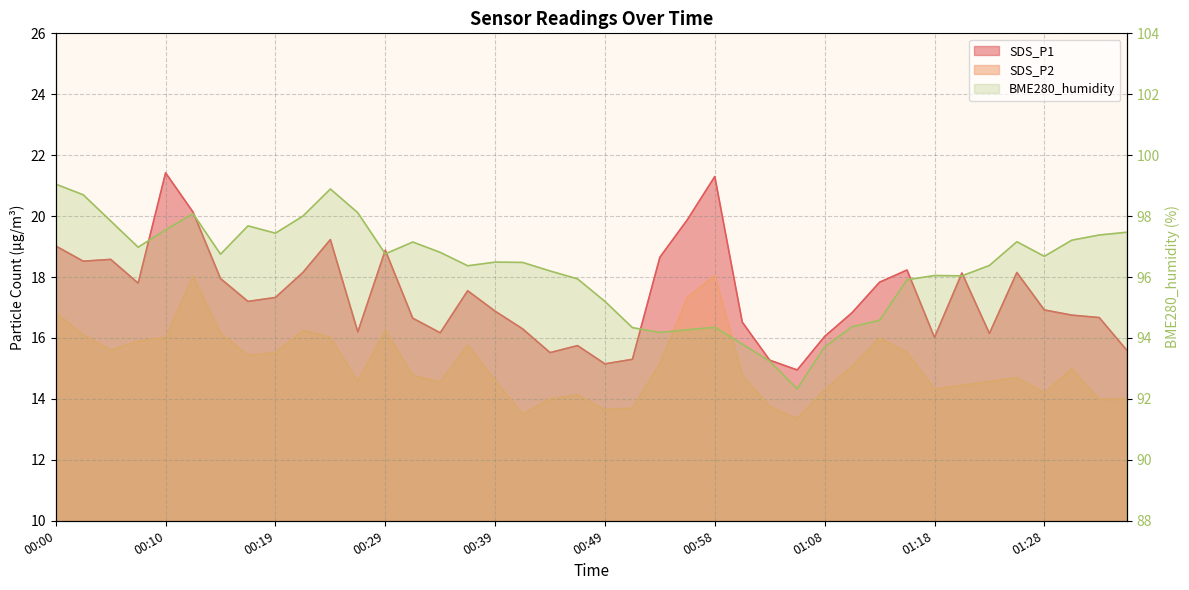

Reading right to left, extract all data points from this chart.

SDS_P1: 01:35=15.6	01:33=16.7	01:30=16.8	01:28=16.9	01:25=18.1	01:23=16.1	01:20=18.1	01:18=16.0	01:16=18.2	01:13=17.8	01:11=16.8	01:08=16.1	01:06=14.9	01:03=15.3	01:01=16.5	00:58=21.3	00:56=19.9	00:53=18.6	00:51=15.3	00:49=15.2	00:46=15.8	00:44=15.5	00:41=16.3	00:39=16.9	00:36=17.6	00:34=16.2	00:32=16.6	00:29=18.9	00:27=16.2	00:24=19.2	00:22=18.1	00:19=17.3	00:17=17.2	00:15=17.9	00:12=20.1	00:10=21.4	00:07=17.8	00:05=18.6	00:02=18.5	00:00=19.0
SDS_P2: 01:35=14.0	01:33=14.0	01:30=15.0	01:28=14.2	01:25=14.7	01:23=14.6	01:20=14.4	01:18=14.3	01:16=15.5	01:13=16.0	01:11=15.1	01:08=14.3	01:06=13.3	01:03=13.8	01:01=14.8	00:58=18.1	00:56=17.3	00:53=15.2	00:51=13.7	00:49=13.7	00:46=14.1	00:44=14.0	00:41=13.5	00:39=14.6	00:36=15.8	00:34=14.6	00:32=14.8	00:29=16.2	00:27=14.6	00:24=16.0	00:22=16.2	00:19=15.5	00:17=15.4	00:15=16.1	00:12=18.0	00:10=16.0	00:07=15.9	00:05=15.6	00:02=16.1	00:00=16.8
BME280_humidity: 01:35=97.5	01:33=97.4	01:30=97.2	01:28=96.7	01:25=97.2	01:23=96.4	01:20=96.0	01:18=96.0	01:16=95.9	01:13=94.6	01:11=94.4	01:08=93.7	01:06=92.3	01:03=93.2	01:01=93.8	00:58=94.3	00:56=94.3	00:53=94.2	00:51=94.3	00:49=95.2	00:46=95.9	00:44=96.2	00:41=96.5	00:39=96.5	00:36=96.4	00:34=96.8	00:32=97.2	00:29=96.8	00:27=98.1	00:24=98.9	00:22=98.0	00:19=97.4	00:17=97.7	00:15=96.8	00:12=98.1	00:10=97.5	00:07=97.0	00:05=97.8	00:02=98.7	00:00=99.0